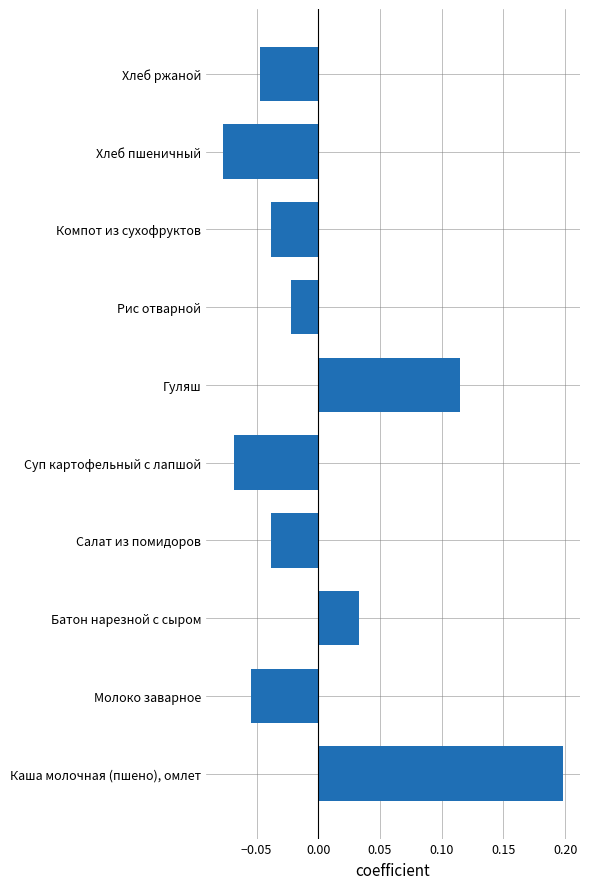

How many categories are shown in the chart?

10